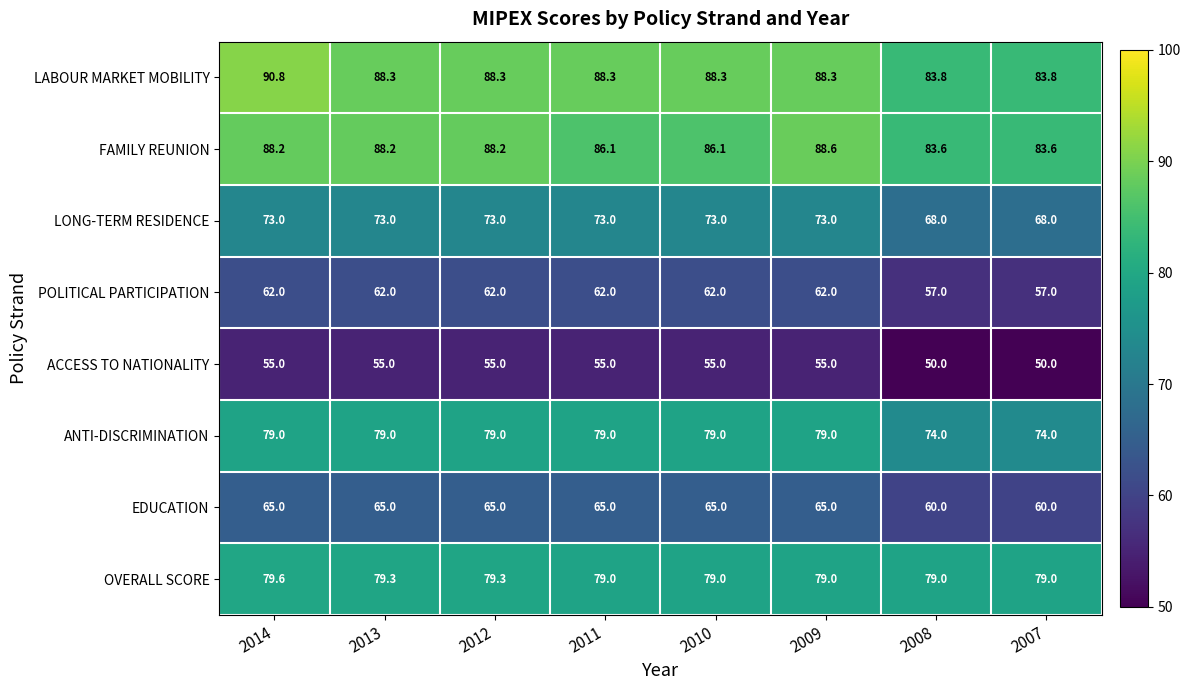

At how many categories does at least one series exceed 88?

6